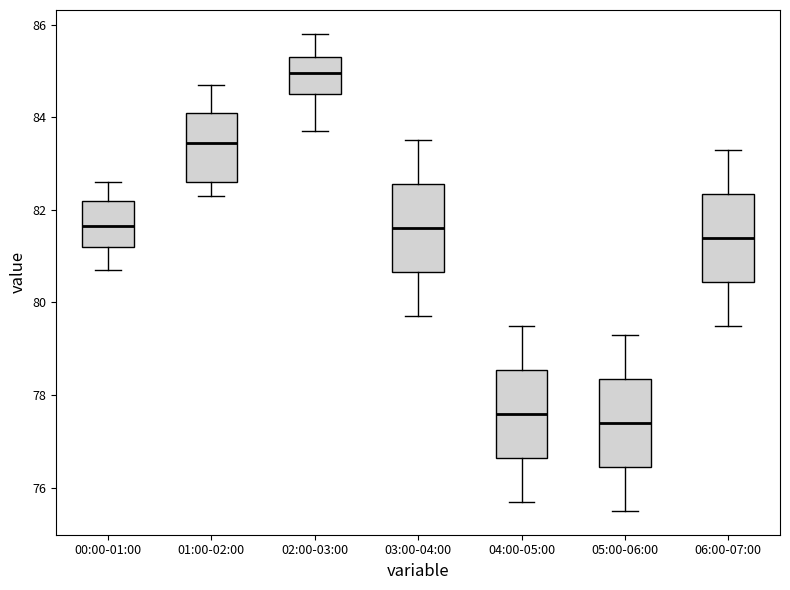

Reading left to right, read every box against the y-axis: the position of its median line, the range the box covers, and the ends of its whiskers. The values are not printed on the chart, so give them approximately, as read against the axis.

00:00-01:00: median 81.6, box 81.2 to 82.2, whiskers 80.8 to 82.6
01:00-02:00: median 83.4, box 82.6 to 84.2, whiskers 82.4 to 84.8
02:00-03:00: median 85.0, box 84.6 to 85.4, whiskers 83.8 to 85.8
03:00-04:00: median 81.6, box 80.6 to 82.6, whiskers 79.8 to 83.6
04:00-05:00: median 77.6, box 76.6 to 78.6, whiskers 75.8 to 79.6
05:00-06:00: median 77.4, box 76.4 to 78.4, whiskers 75.6 to 79.4
06:00-07:00: median 81.4, box 80.4 to 82.4, whiskers 79.6 to 83.4